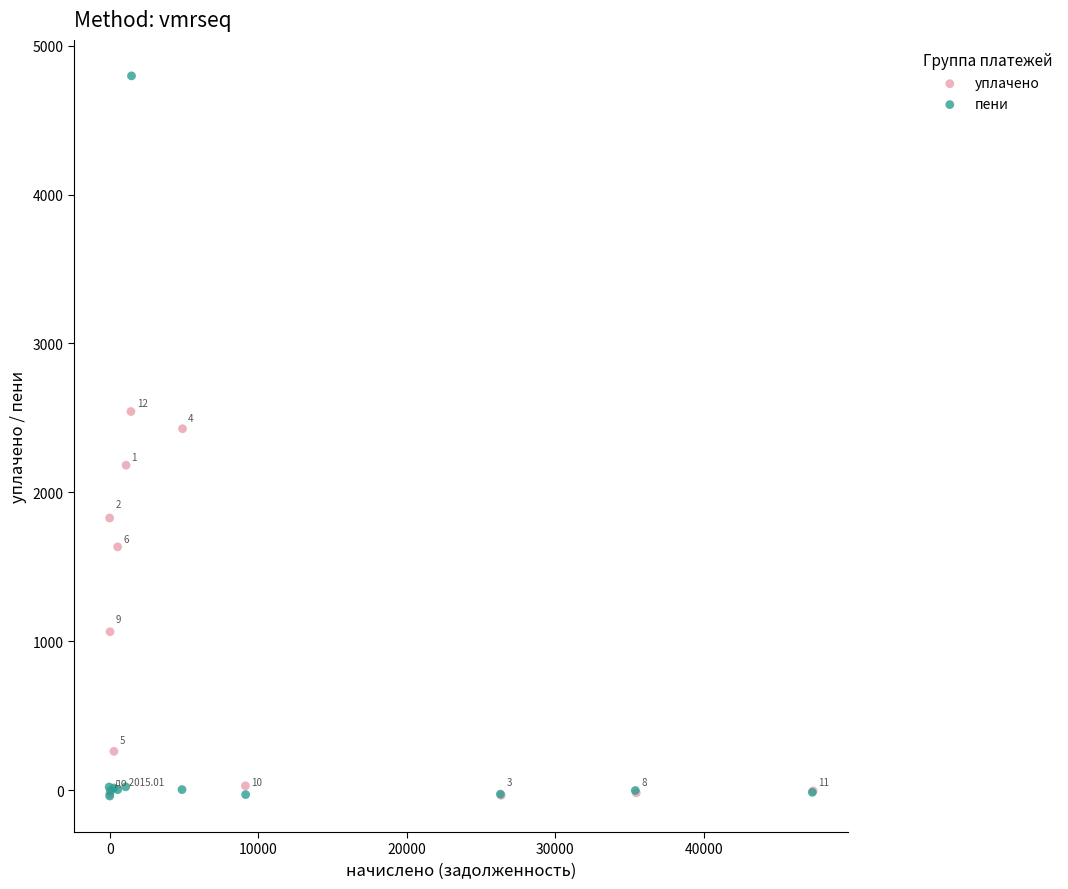

Which series has the largest Y range (max minus min)?

пени